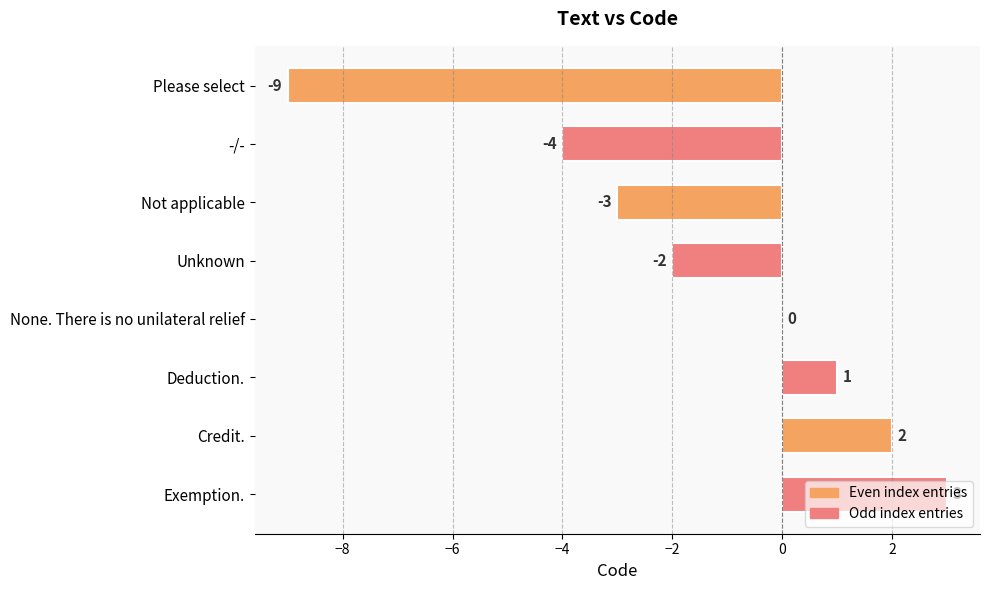

Count the number of categories in the chart.

8